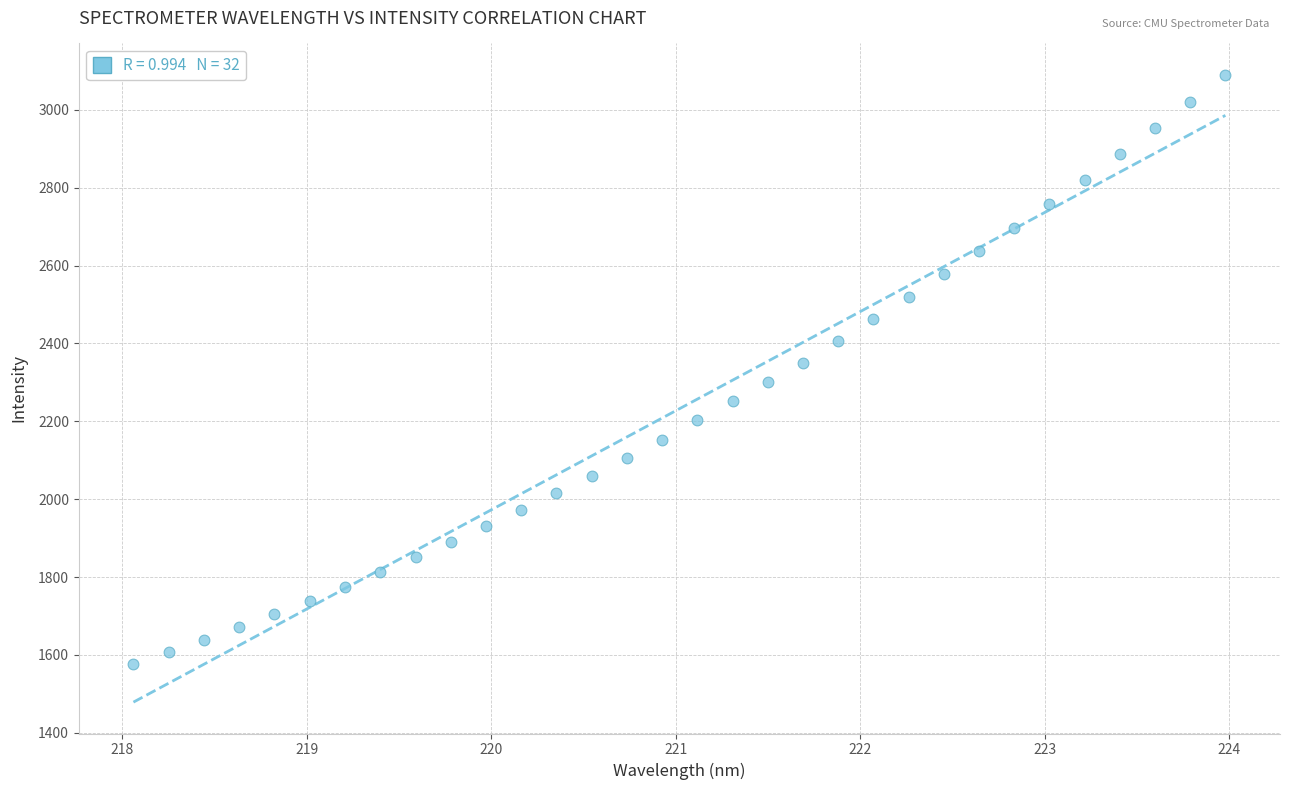

What is the range of X values (max minus min)?

5.9